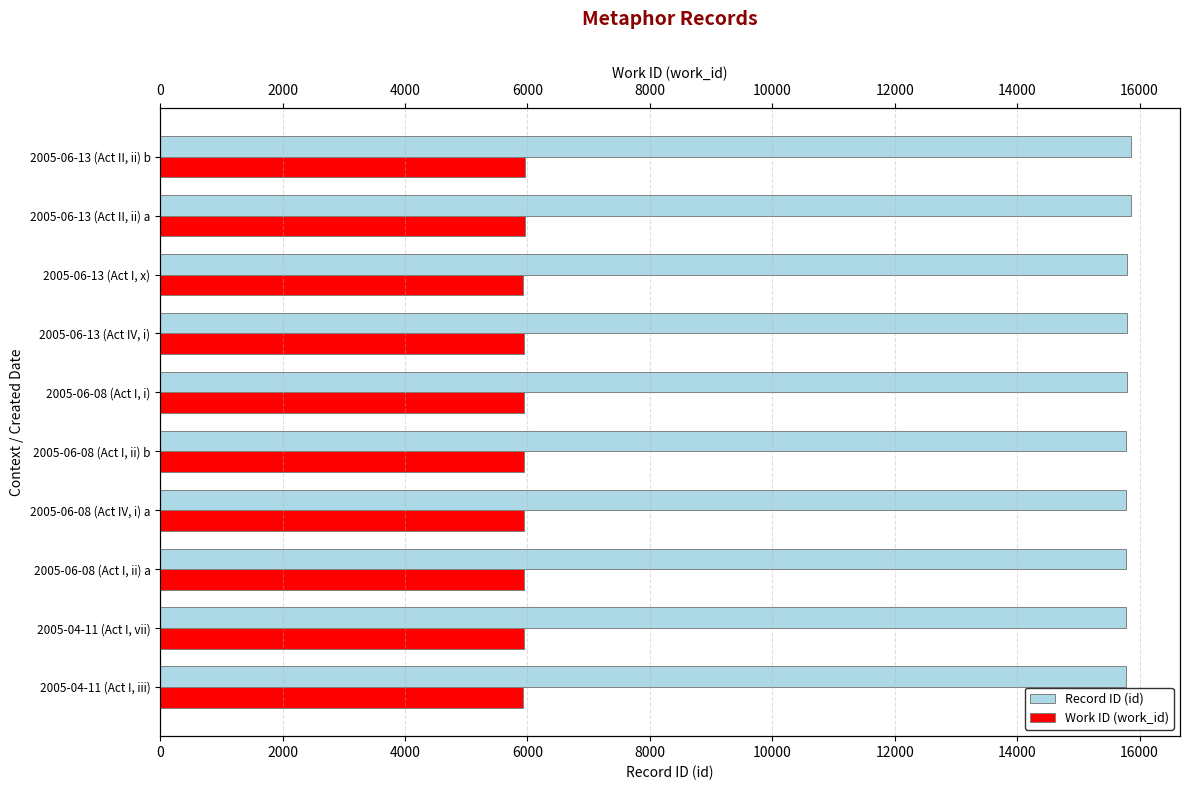

Which series has the largest total across all categories?

Record ID (id)